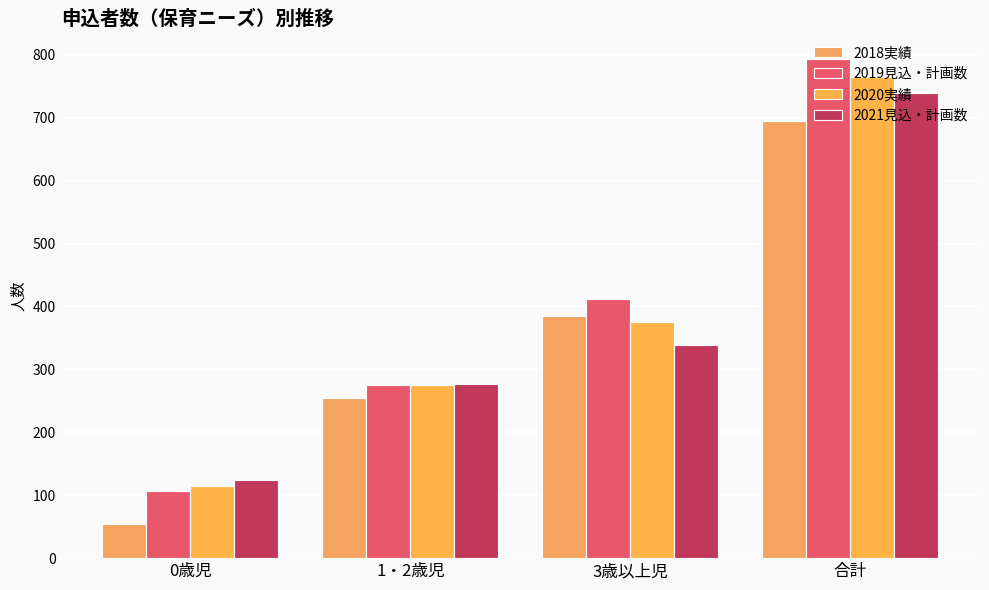

What is the greatest value displayed?

794